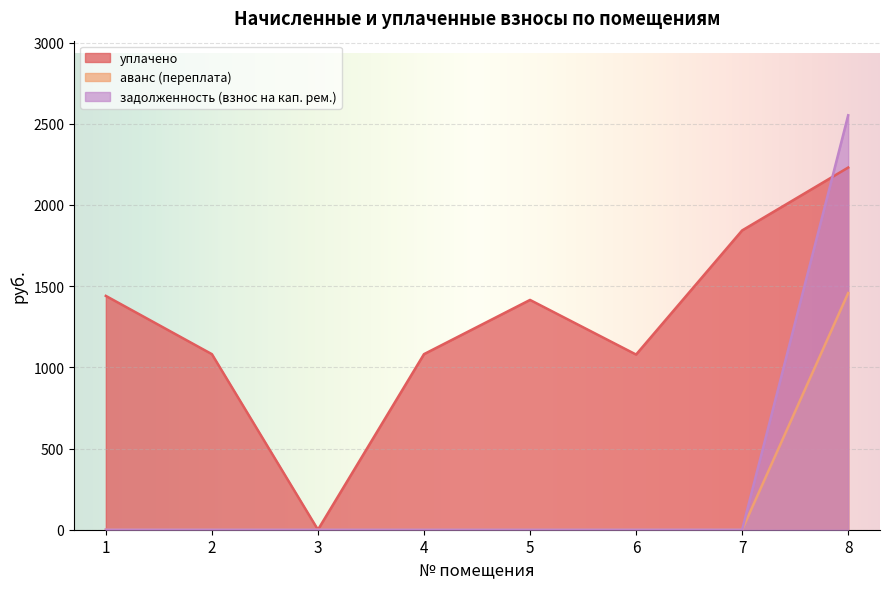

What are all the series names shown in the legend?

уплачено, аванс (переплата), задолженность (взнос на кап. рем.)